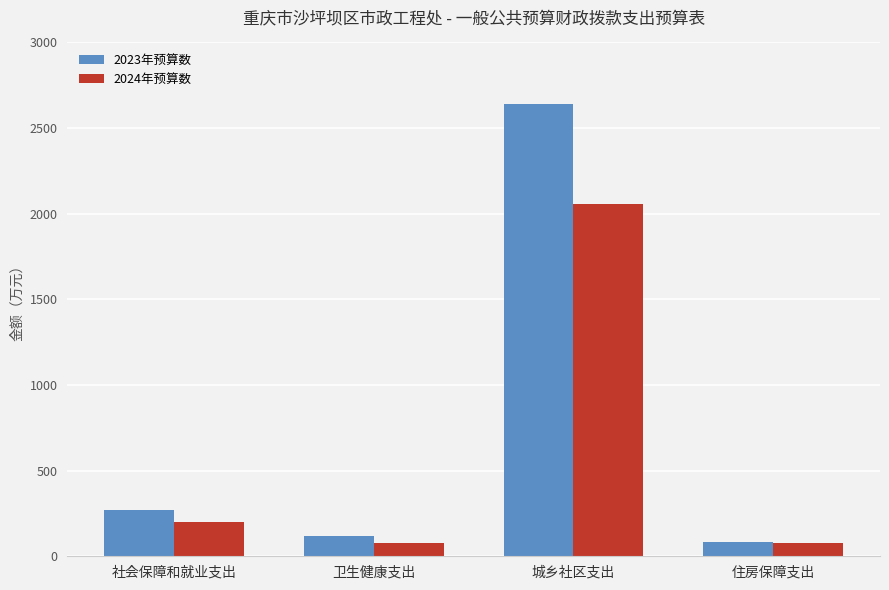

What is the total value across all series at 住房保障支出?

159.2